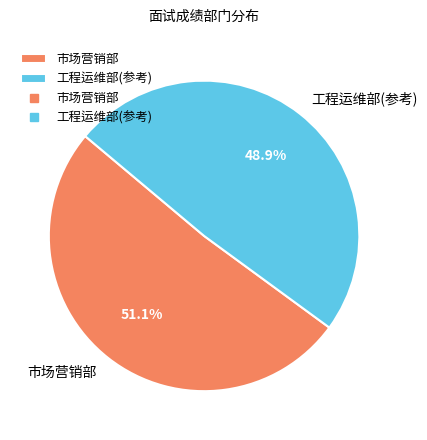

Count the number of slices in the pie.

2